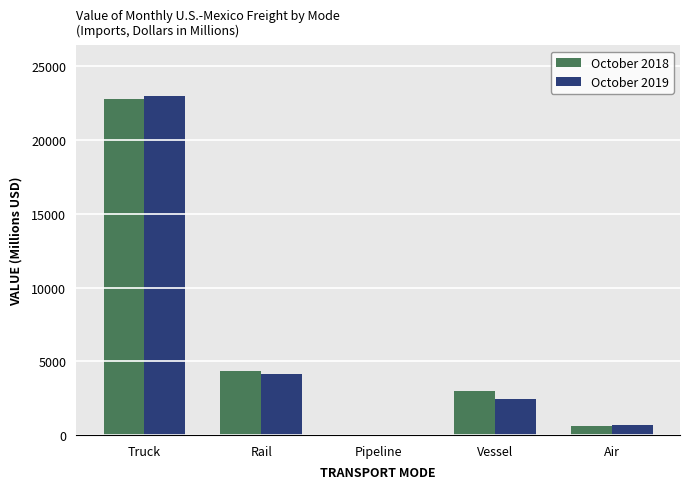

What is the difference between the October 2019 values at Truck and Air?

22306.9